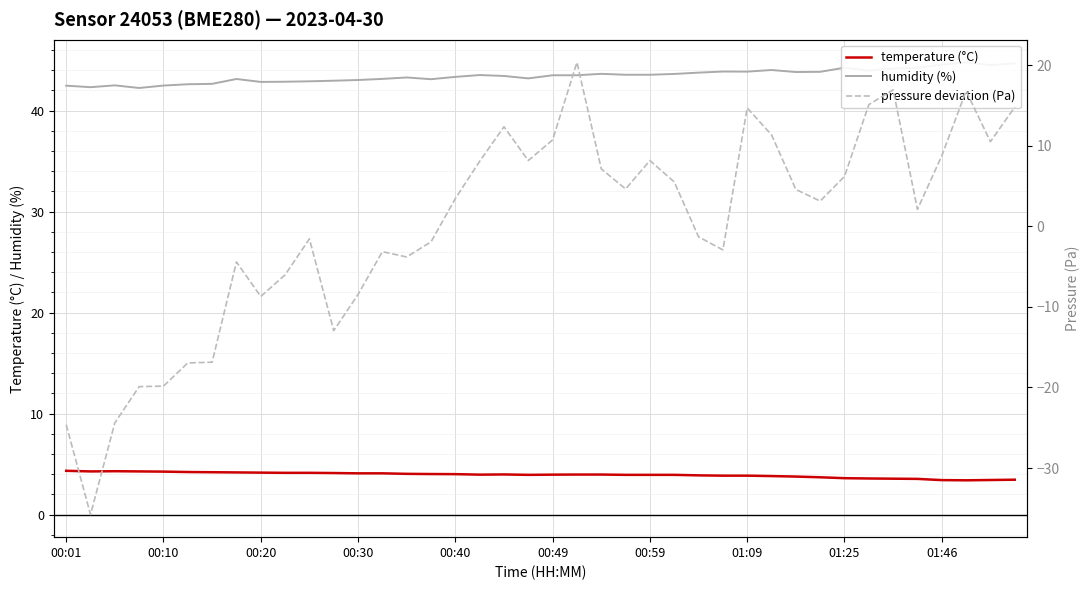

Reading left to right, extract all data points from this chart.

temperature: 4.3	4.3	4.3	4.3	4.2	4.2	4.2	4.2	4.2	4.1	4.1	4.1	4.1	4.1	4.0	4.0	4.0	4.0	4.0	3.9	4.0	4.0	4.0	3.9	3.9	3.9	3.9	3.9	3.9	3.8	3.8	3.7	3.6	3.6	3.5	3.5	3.4	3.4	3.4	3.5
humidity: 42.5	42.3	42.5	42.2	42.5	42.6	42.6	43.1	42.8	42.9	42.9	43.0	43.0	43.1	43.3	43.1	43.3	43.5	43.4	43.2	43.5	43.5	43.6	43.5	43.5	43.6	43.8	43.9	43.9	44.0	43.8	43.8	44.2	44.0	44.2	44.2	44.5	44.8	44.5	44.7
pressure deviation: -24.6	-35.8	-24.4	-19.9	-19.8	-17.0	-16.9	-4.4	-8.7	-6.0	-1.6	-13.0	-8.5	-3.1	-3.8	-1.9	3.4	8.1	12.4	8.2	10.7	20.4	7.1	4.6	8.2	5.5	-1.3	-2.9	14.7	11.4	4.6	3.1	6.2	15.1	16.9	2.1	8.8	16.8	10.5	14.8